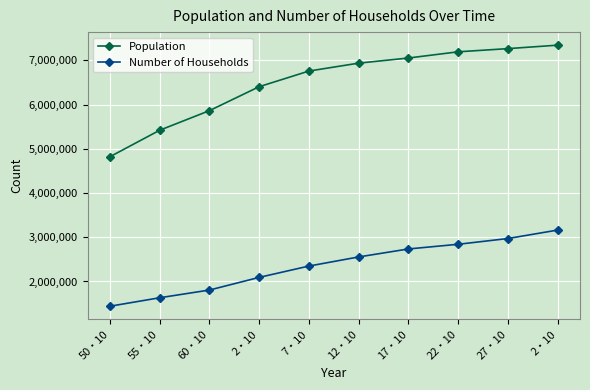

What are all the series names shown in the legend?

Population, Number of Households